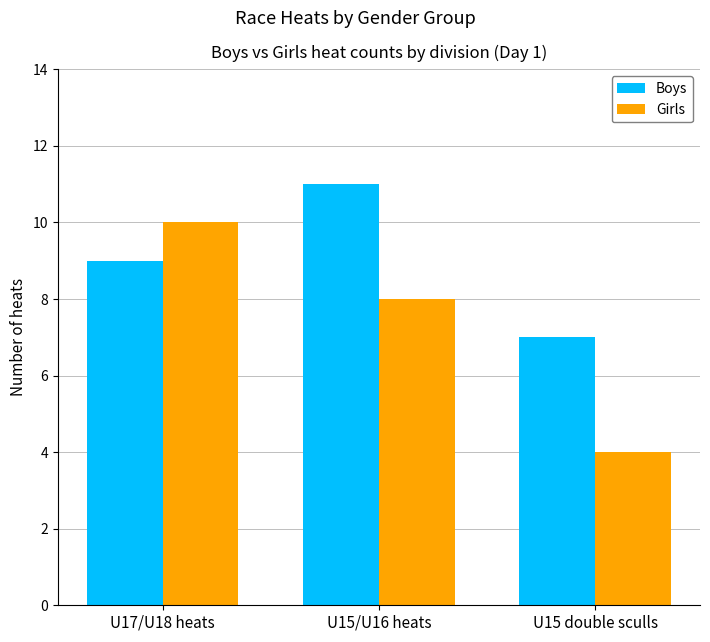

What position from the right is U15 double sculls?

1